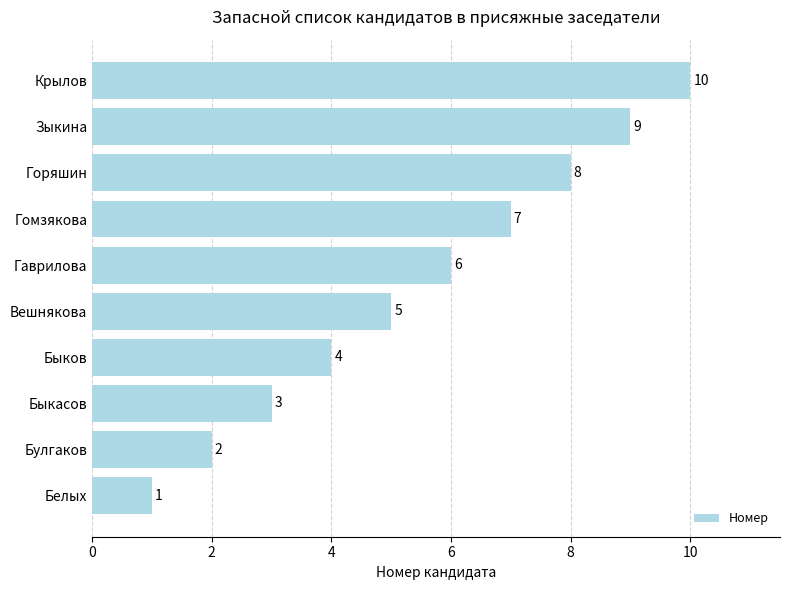

How many data points are less than 6?

5